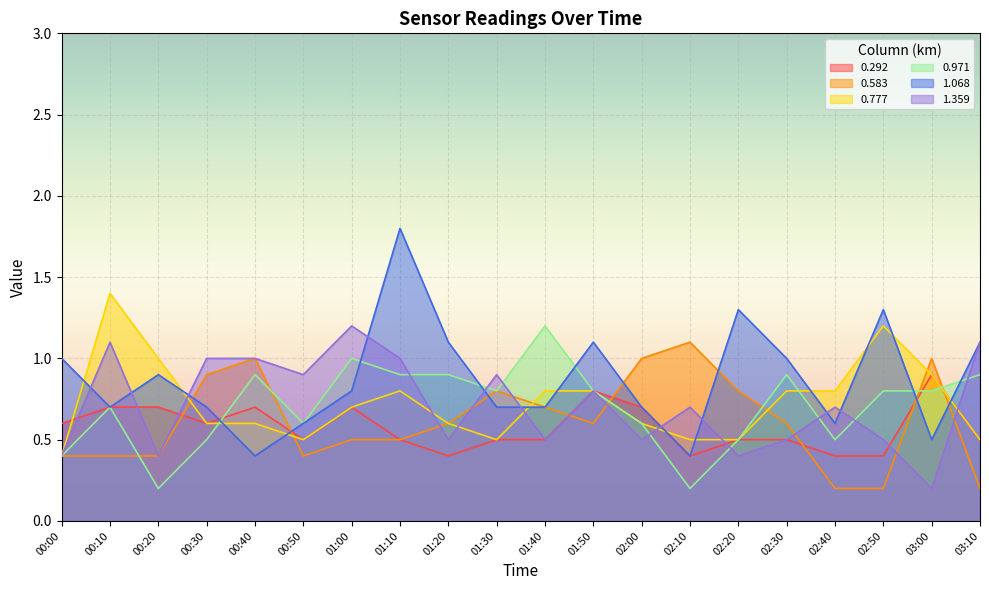

What position from the left is 01:00?

7